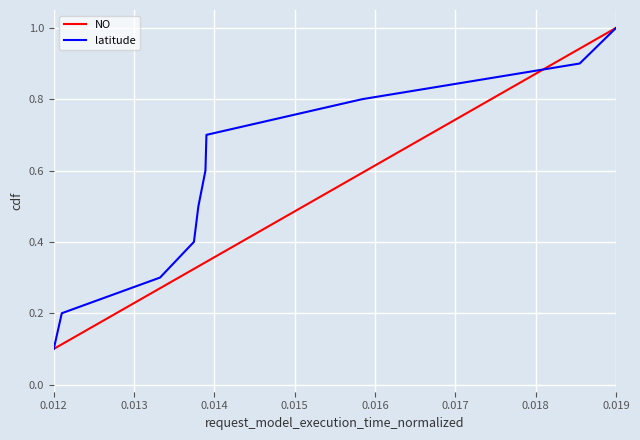

The NO series shows 0.5 at 0.014. True or false?

False